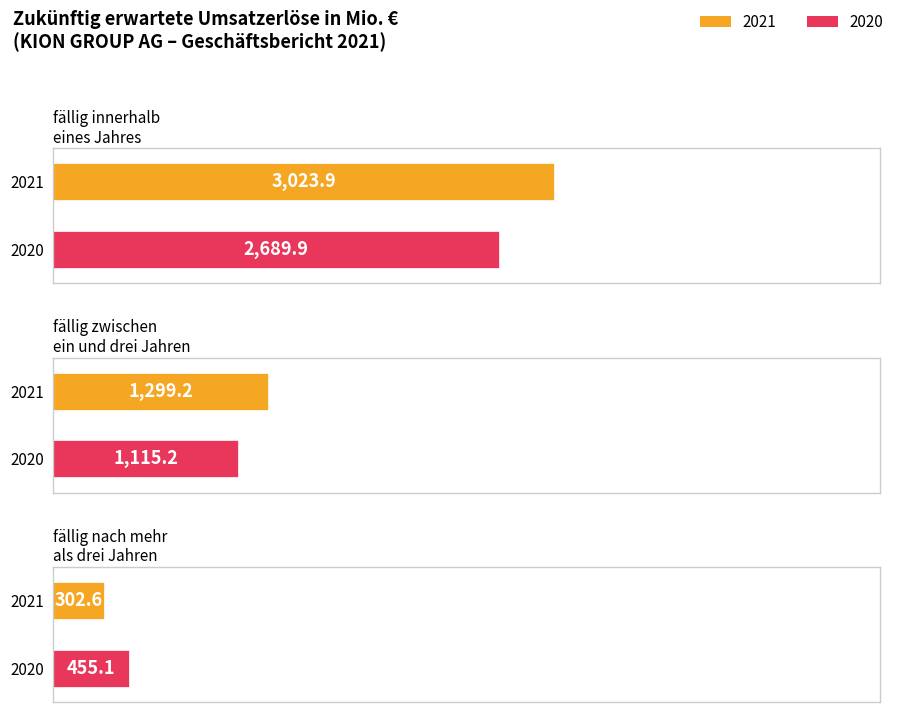

Reading left to right, transcribe all the data shown in this chart.

2021: davon fällig innerhalb eines Jahres=3023.9	davon fällig zwischen ein und drei Jahren=1299.2	davon fällig nach mehr als drei Jahren=302.6
2020: davon fällig innerhalb eines Jahres=2689.9	davon fällig zwischen ein und drei Jahren=1115.2	davon fällig nach mehr als drei Jahren=455.1